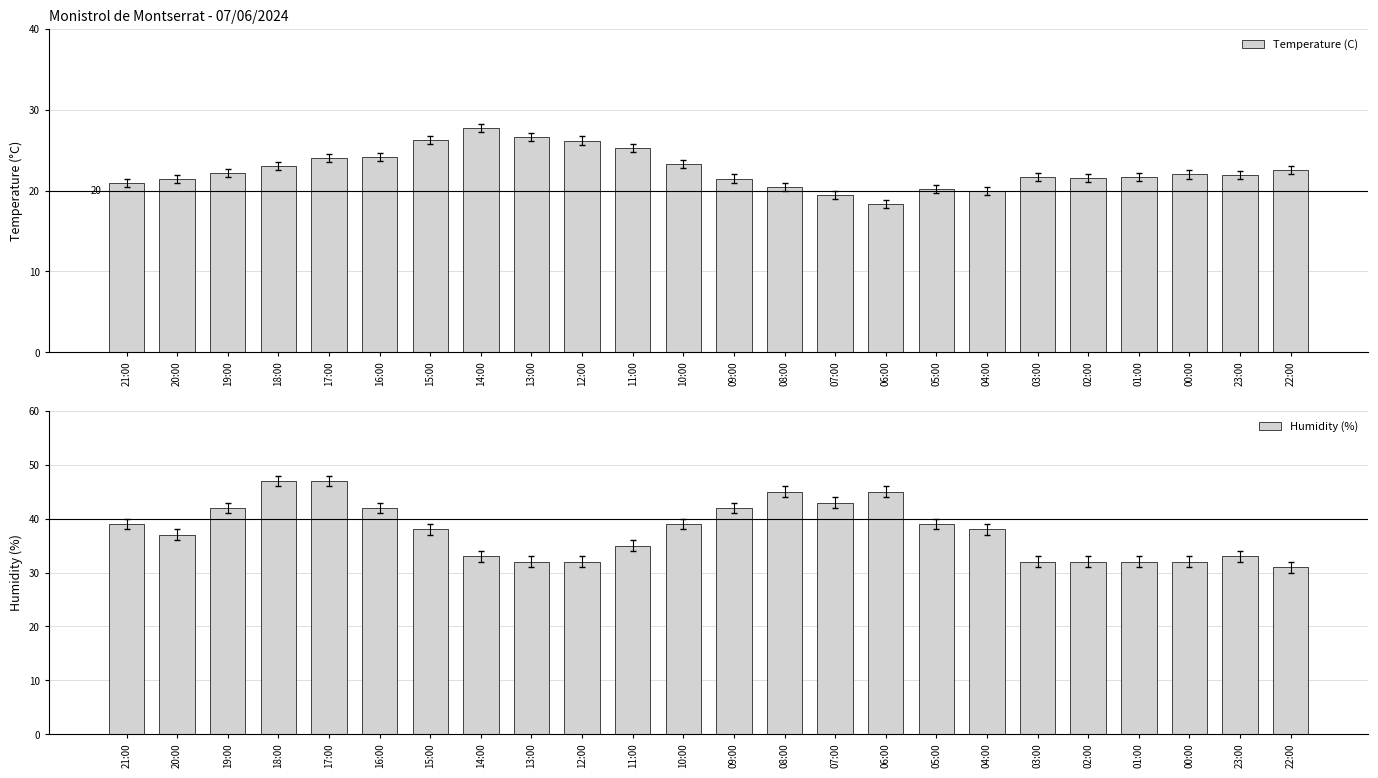

What is the difference between the Temperature (C) values at 22:00 and 12:00?

3.7